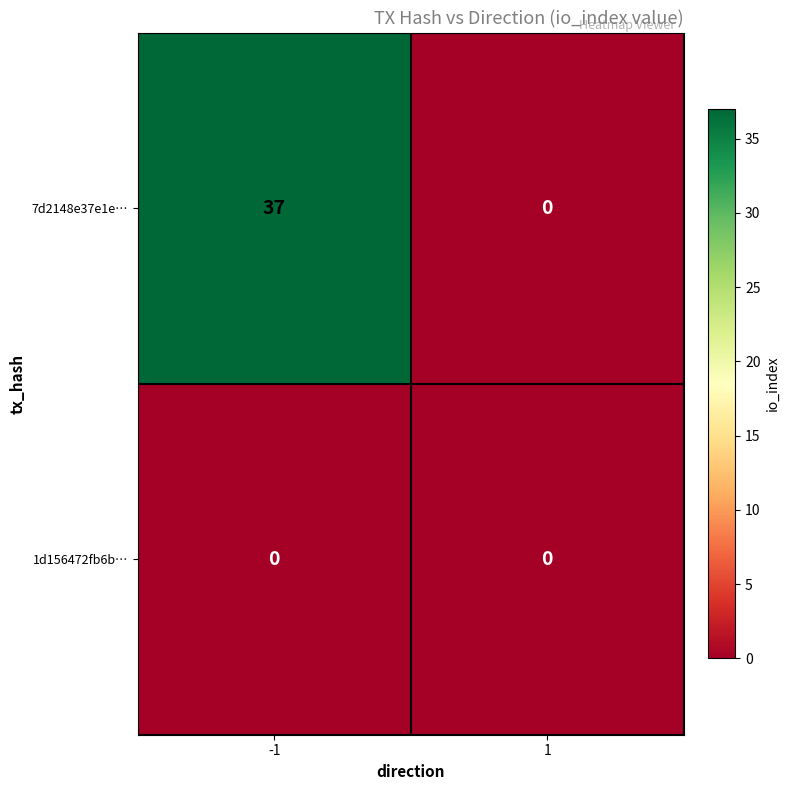

The 1d156472fb6b… series shows 0 at -1. True or false?

True